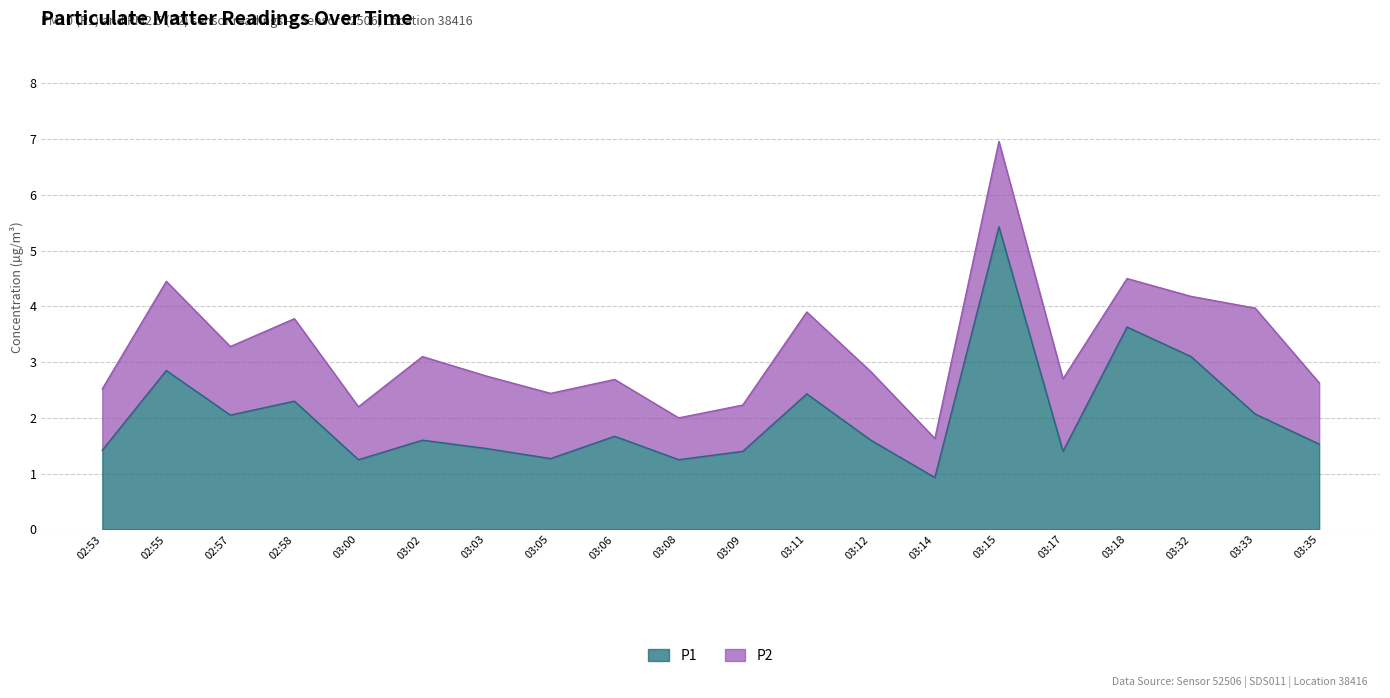

Which category has the highest value across all series?

03:15